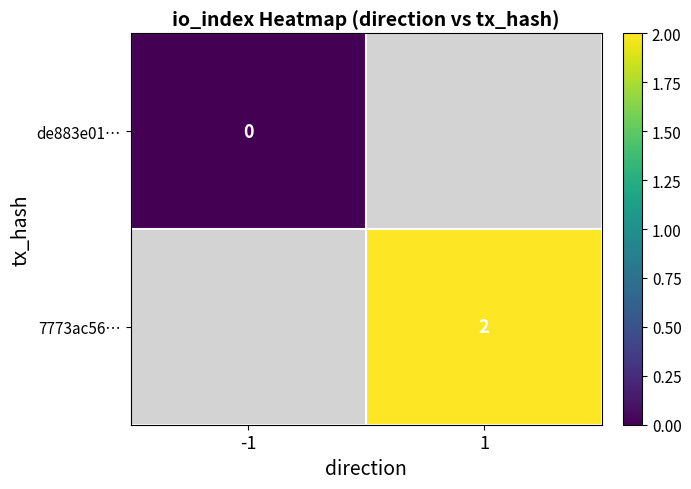

Is the value of de883e01… at -1 greater than the value of 7773ac56… at 1?

No